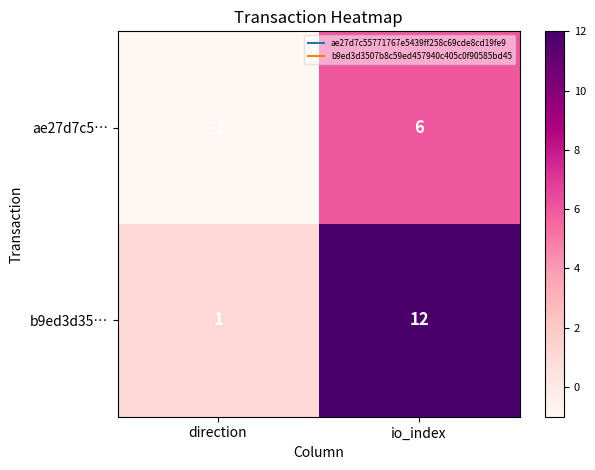

What is the minimum value shown in the chart?

-1